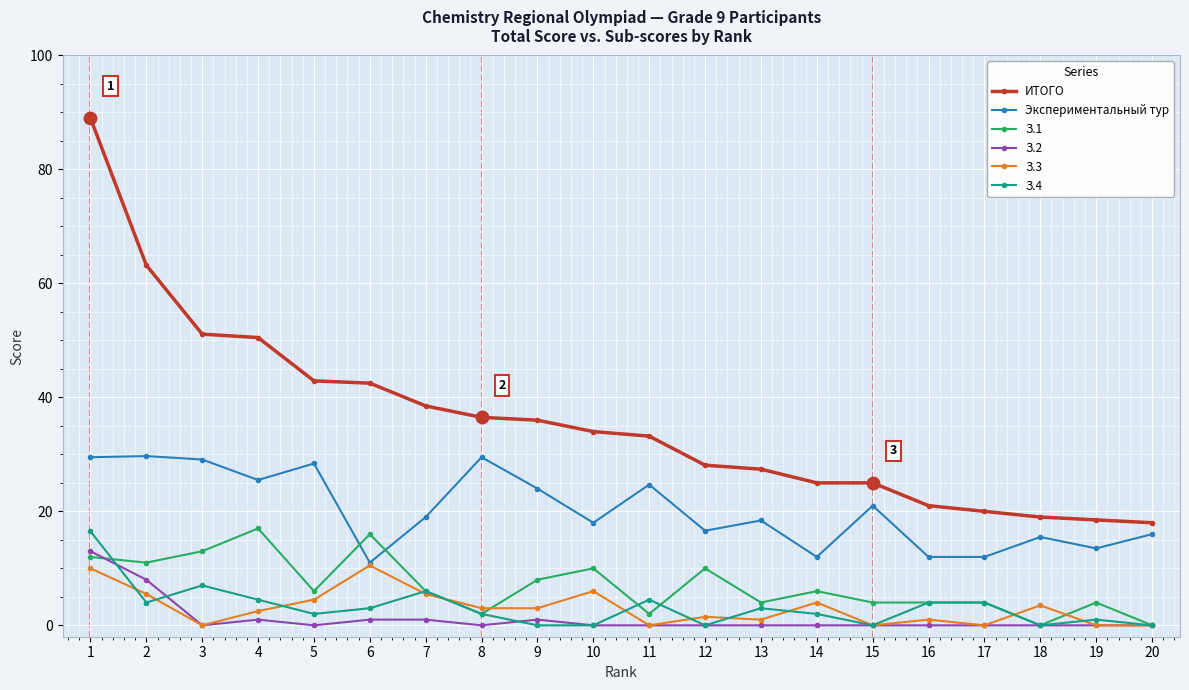

What is the total value across all series at 11?

64.4